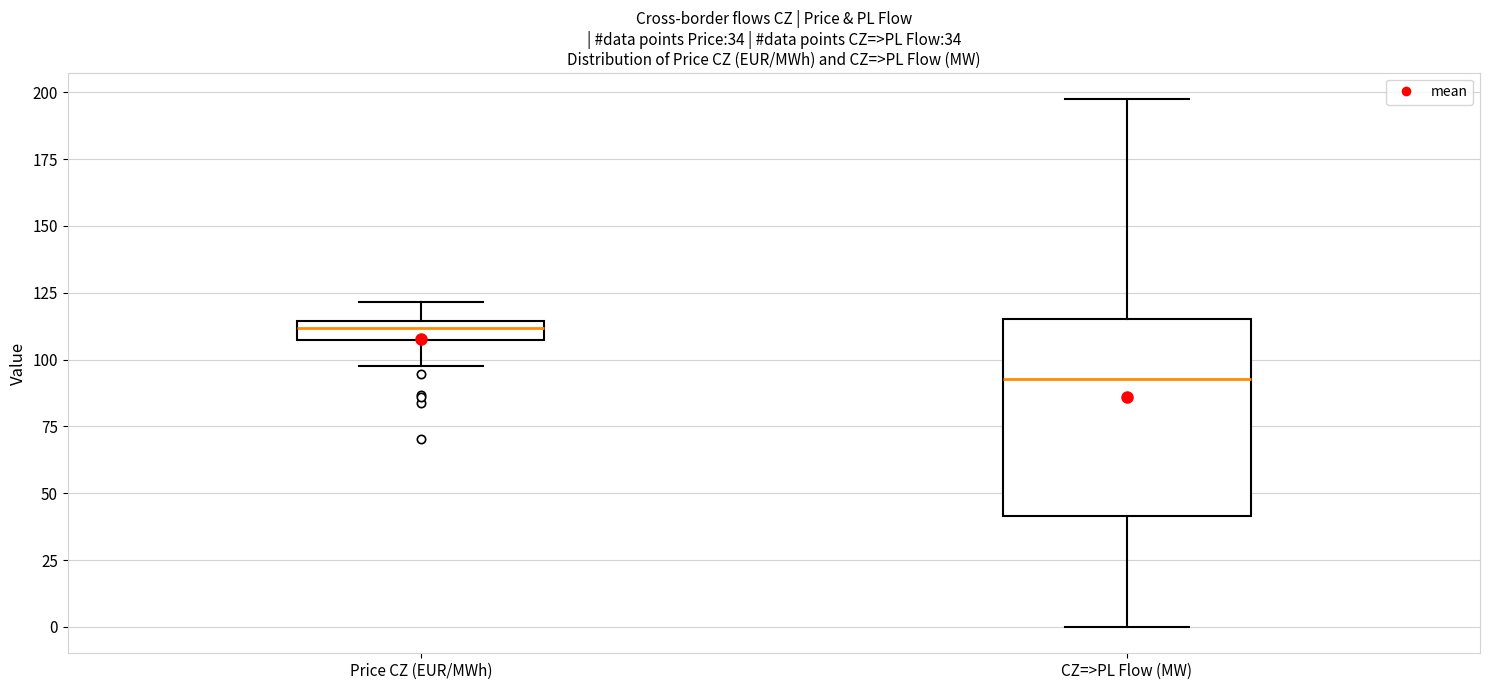

Which box's median line is the lowest?

CZ=>PL Flow (MW)